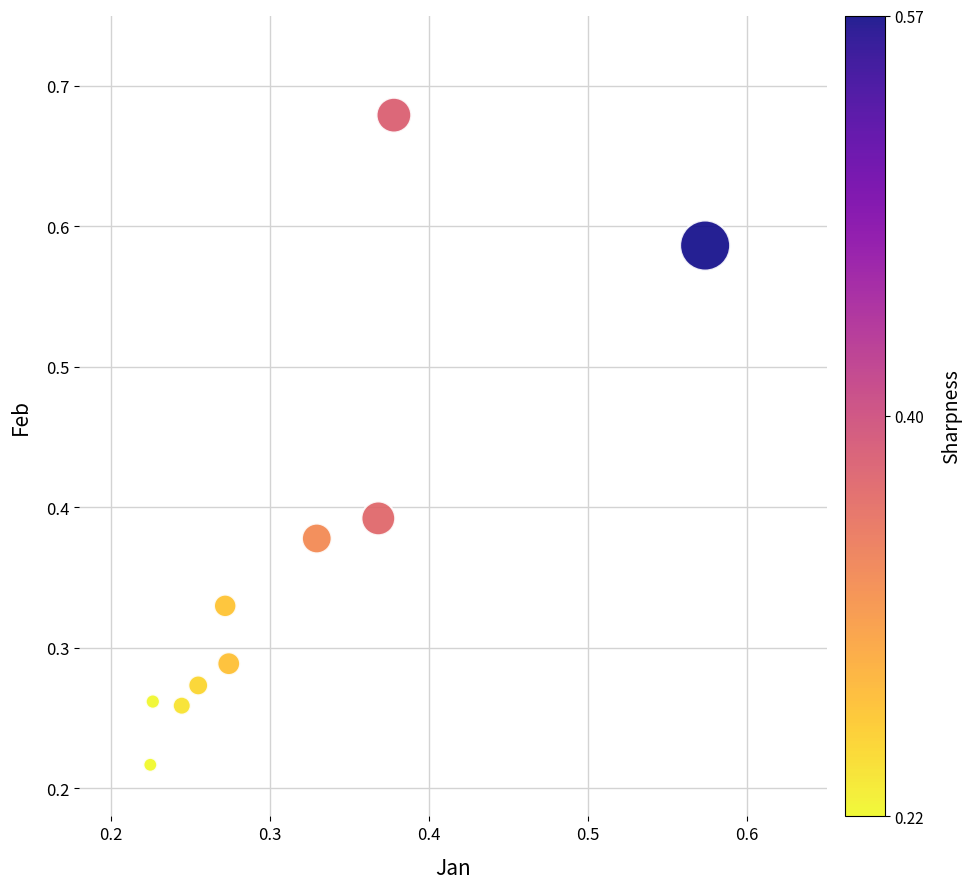

What is the range of Y values (max minus min)?

0.5